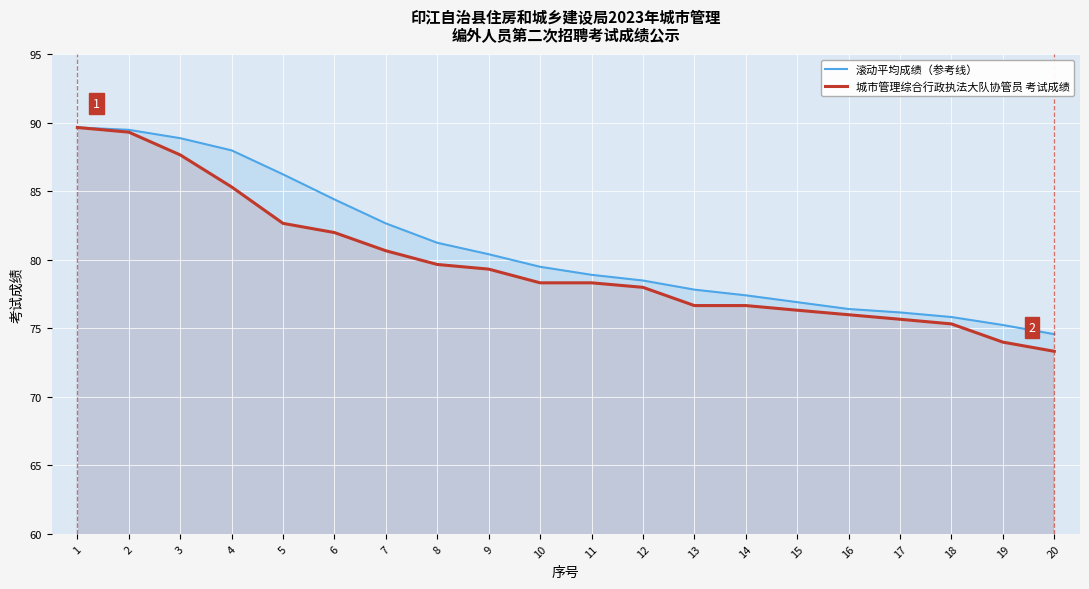

At which label is 滚动平均成绩（参考线） closest to 82?

7